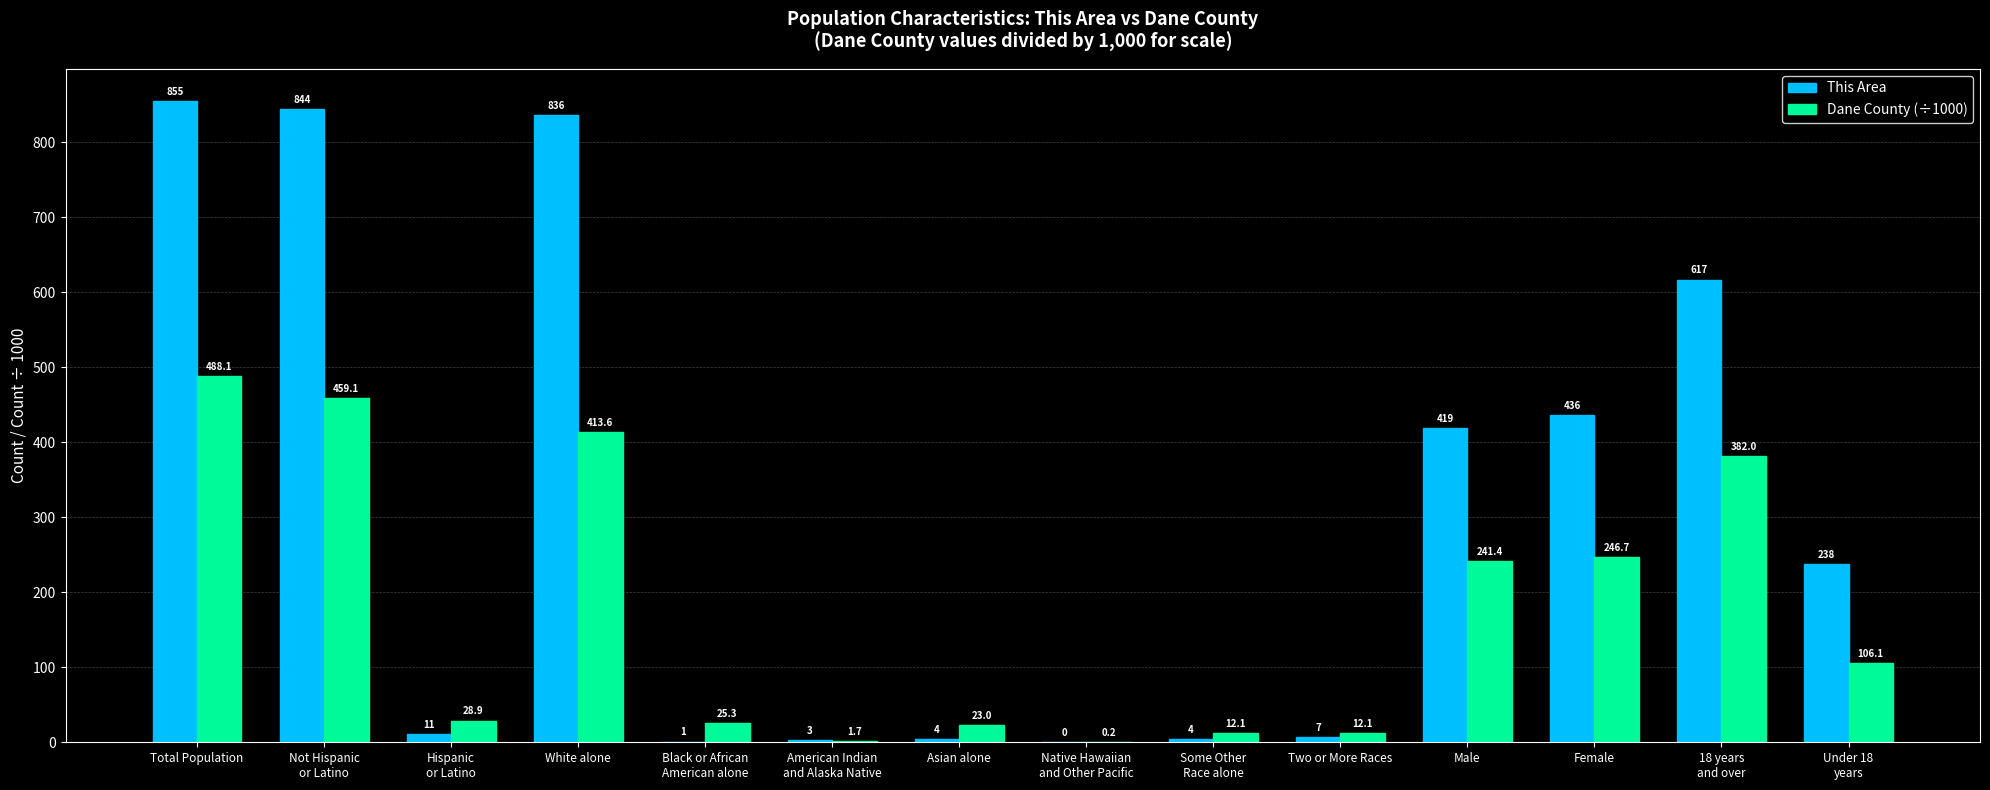

The value of This Area at Asian alone is 4.0. True or false?

True